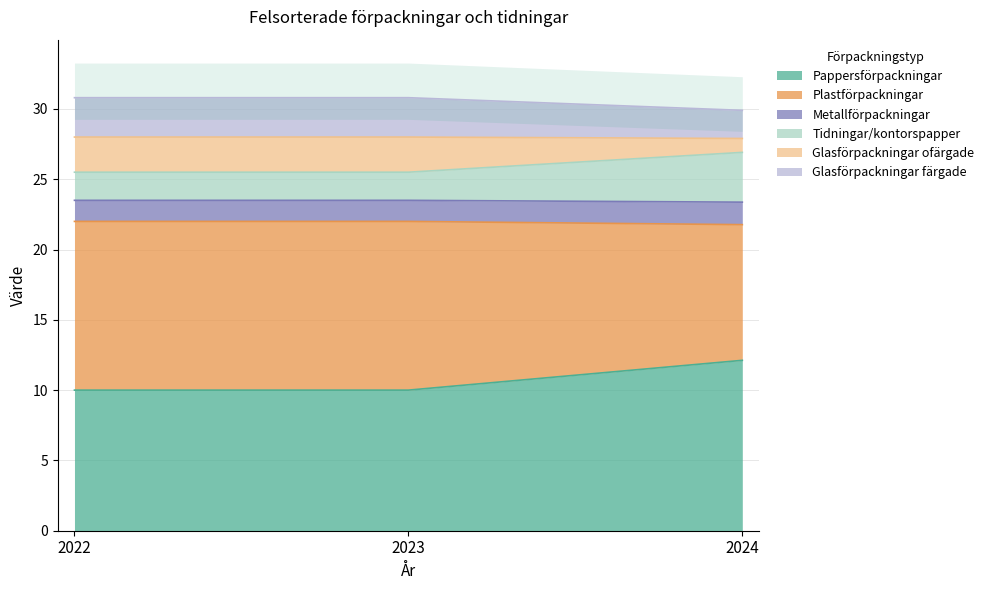

Which category has the highest value in the Pappersförpackningar series?

2024